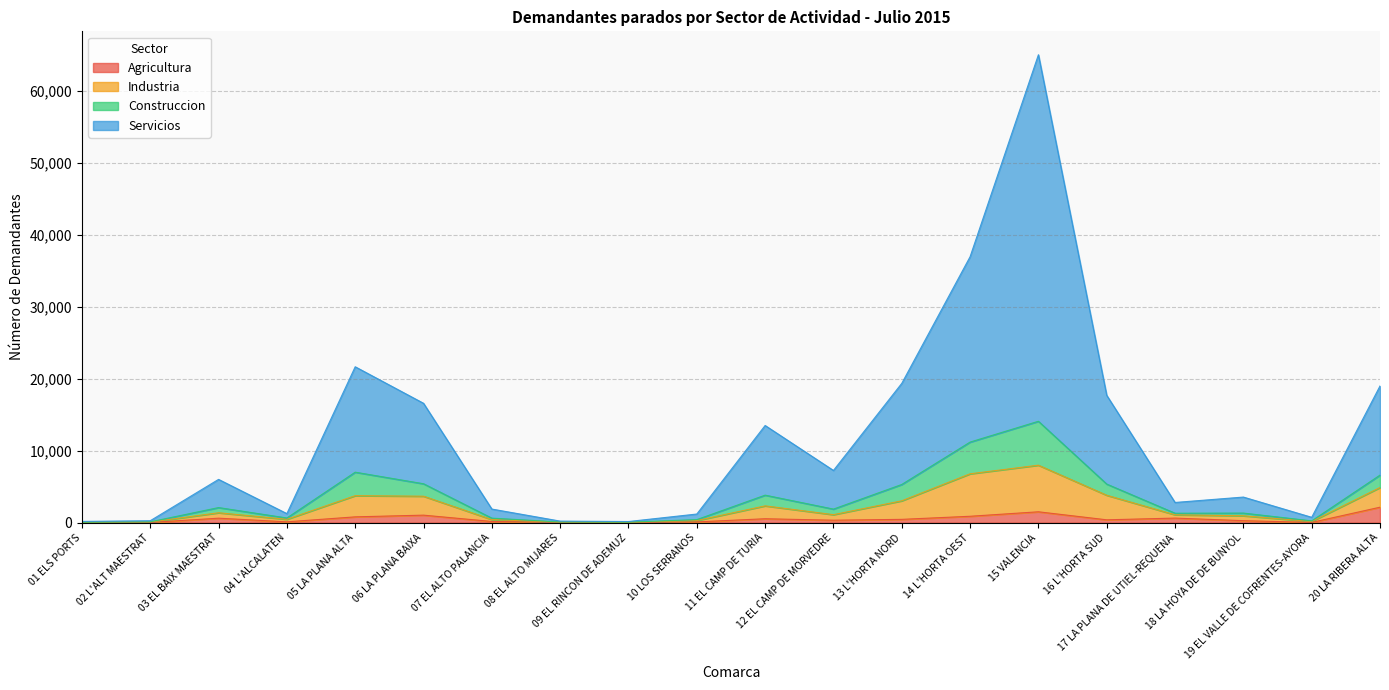

What is the total value across all series at 13 L'HORTA NORD?

19343